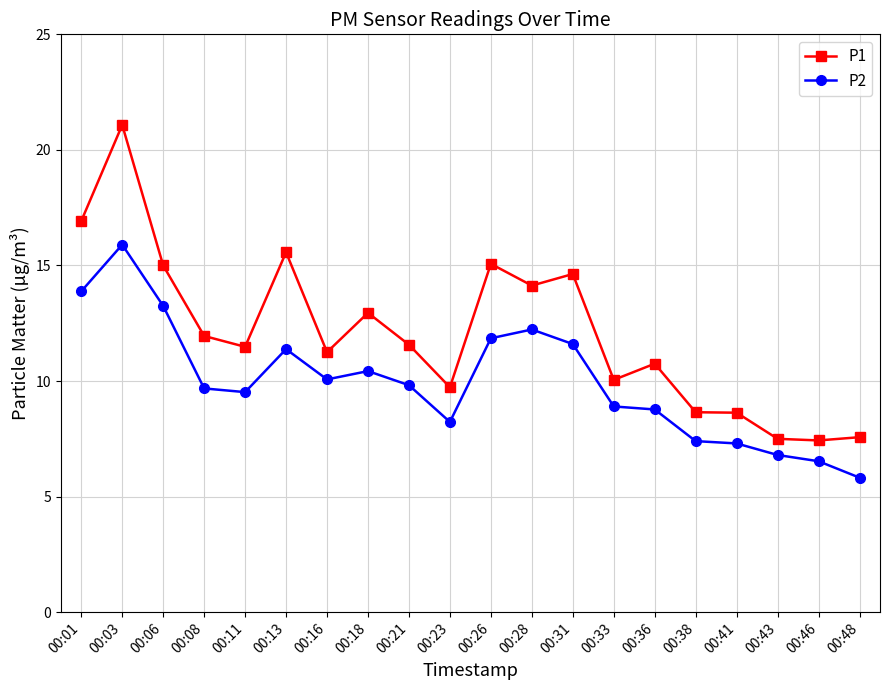

Which series changed the most between 00:28 and 00:43?

P1